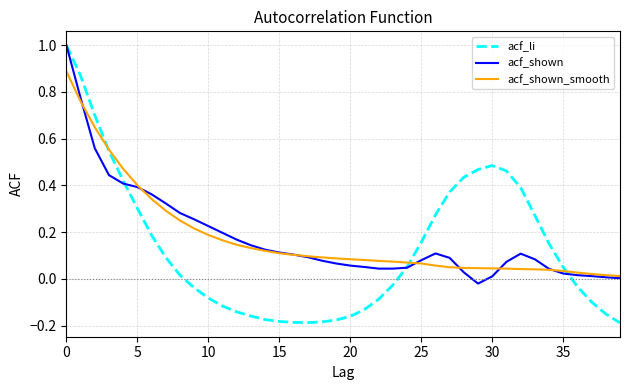

Which series has the largest range (max minus min)?

acf_li